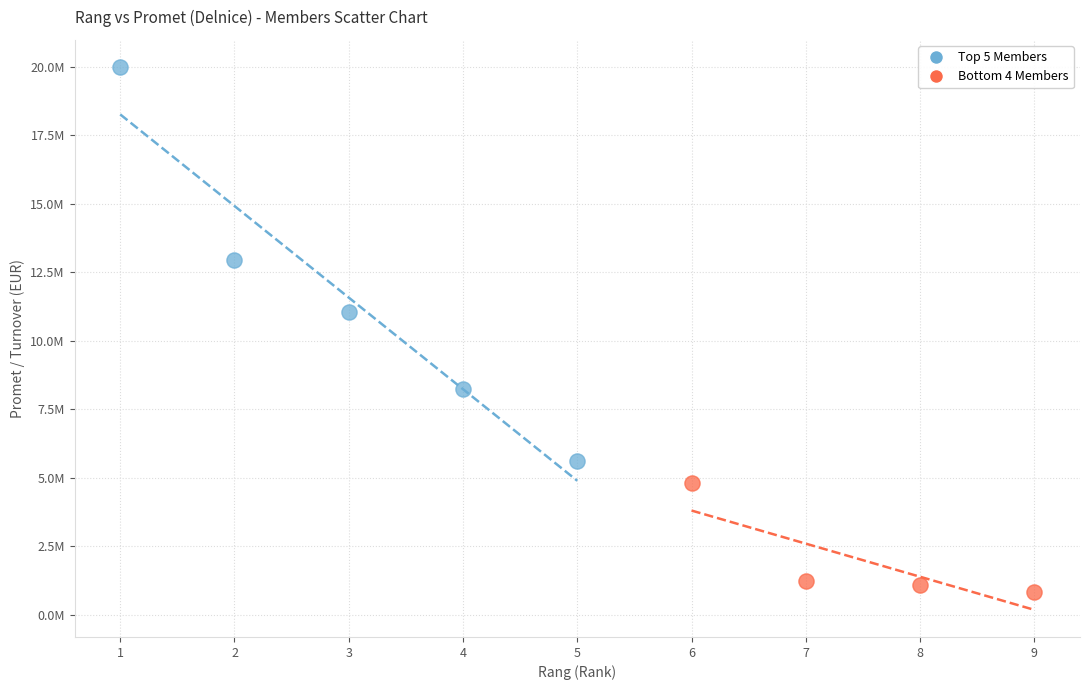

Which series reaches the minimum Y coordinate?

Bottom 4 Members